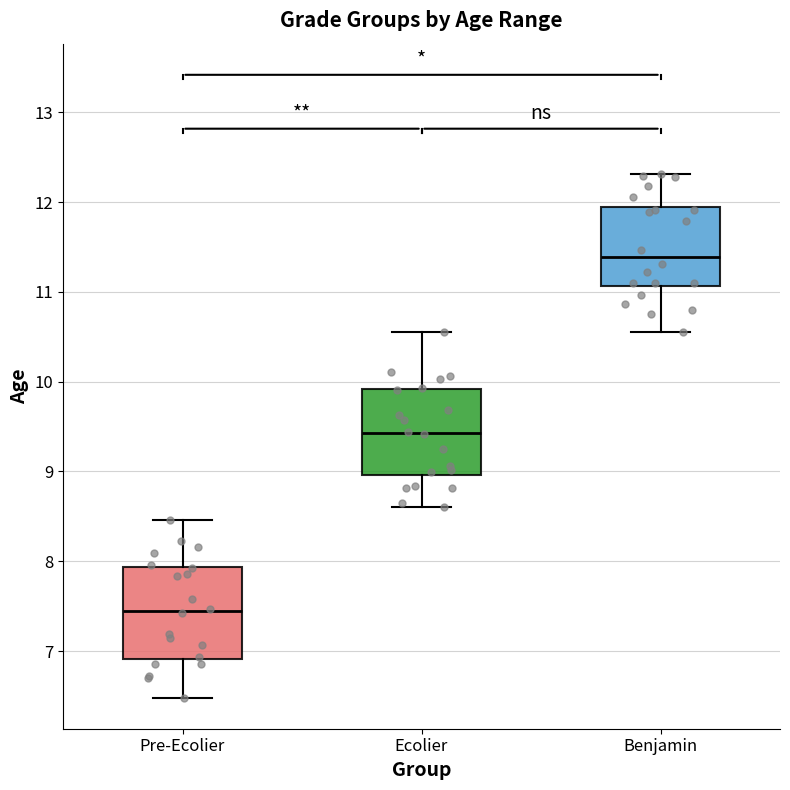

Reading left to right, read every box against the y-axis: the position of its median line, the range the box covers, and the ends of its whiskers. The values are not printed on the chart, so give them approximately, as read against the axis.

Pre-Ecolier: median 7.4, box 6.9 to 7.9, whiskers 6.5 to 8.5
Ecolier: median 9.4, box 9.0 to 9.9, whiskers 8.6 to 10.6
Benjamin: median 11.4, box 11.1 to 11.9, whiskers 10.6 to 12.3